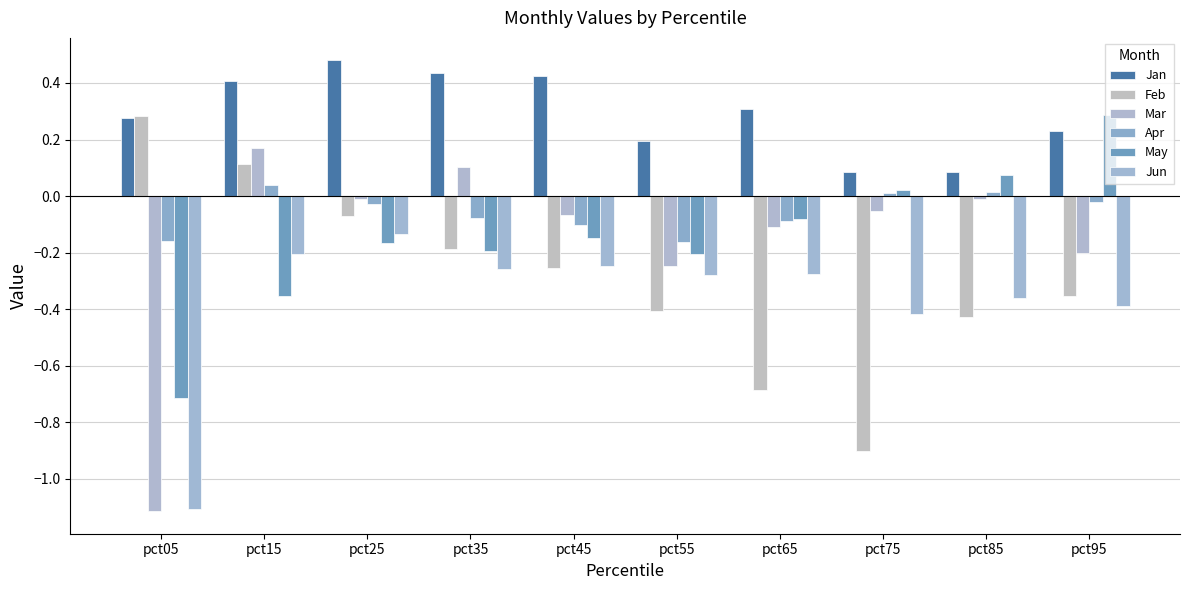

Rank the categories by May value from highest to lowest.

pct95, pct85, pct75, pct65, pct45, pct25, pct35, pct55, pct15, pct05